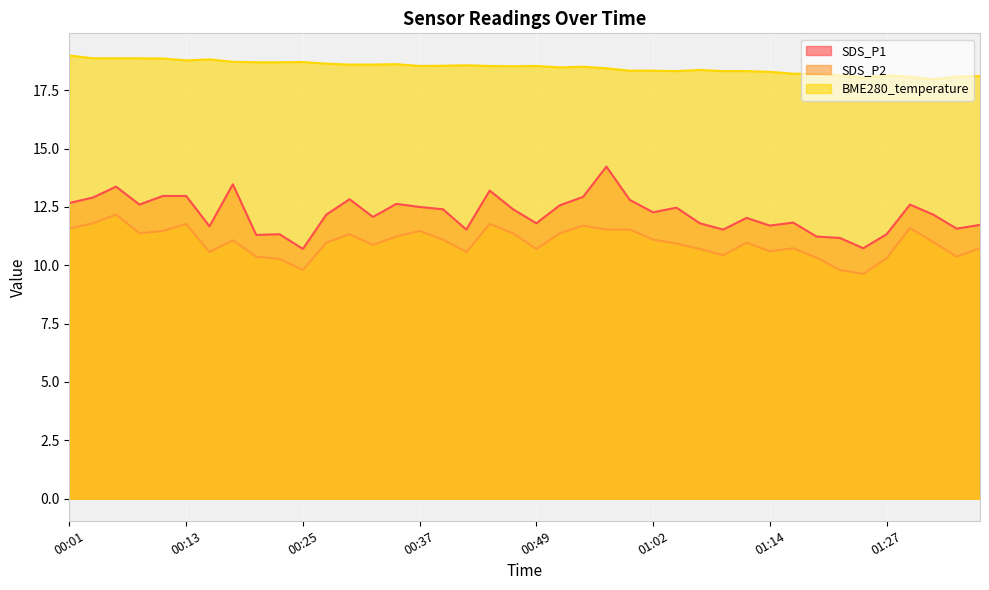

What is the value of the SDS_P2 point at the 26th from the left?

11.1